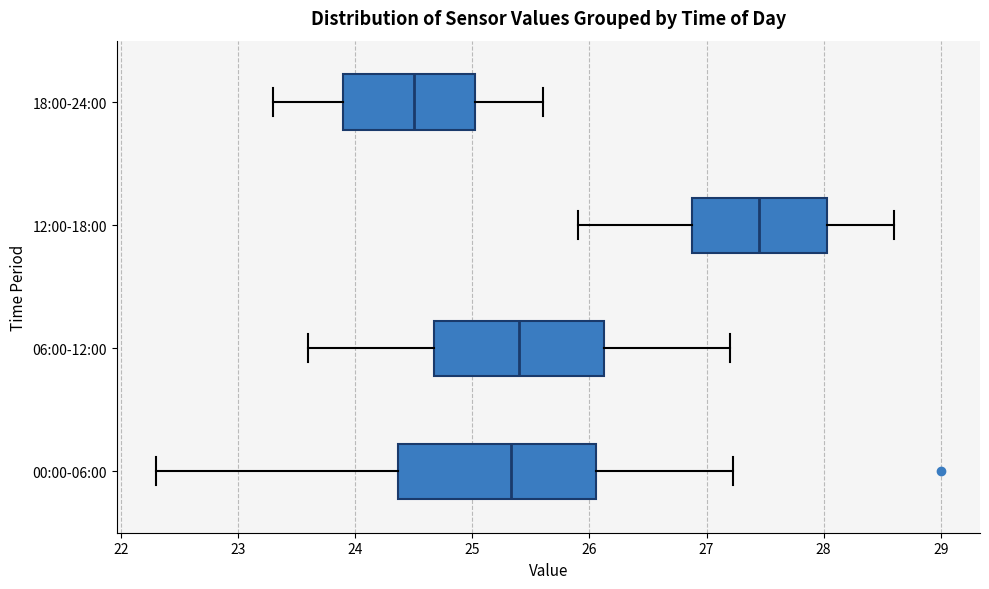

Which box's median line is the furthest to the right?

12:00-18:00